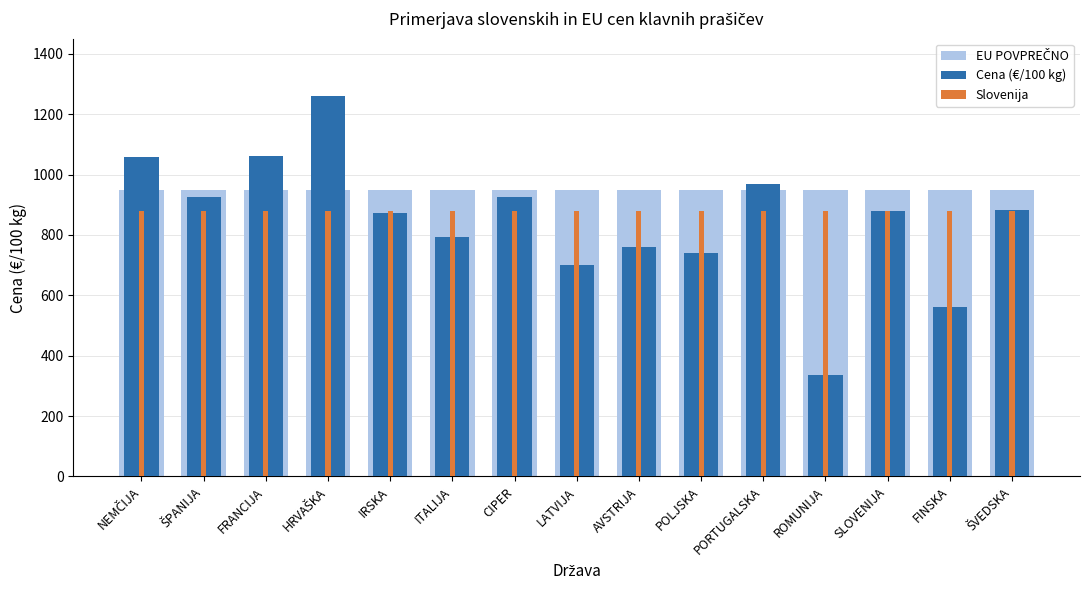

Which label corresponds to the largest value in the chart?

HRVAŠKA